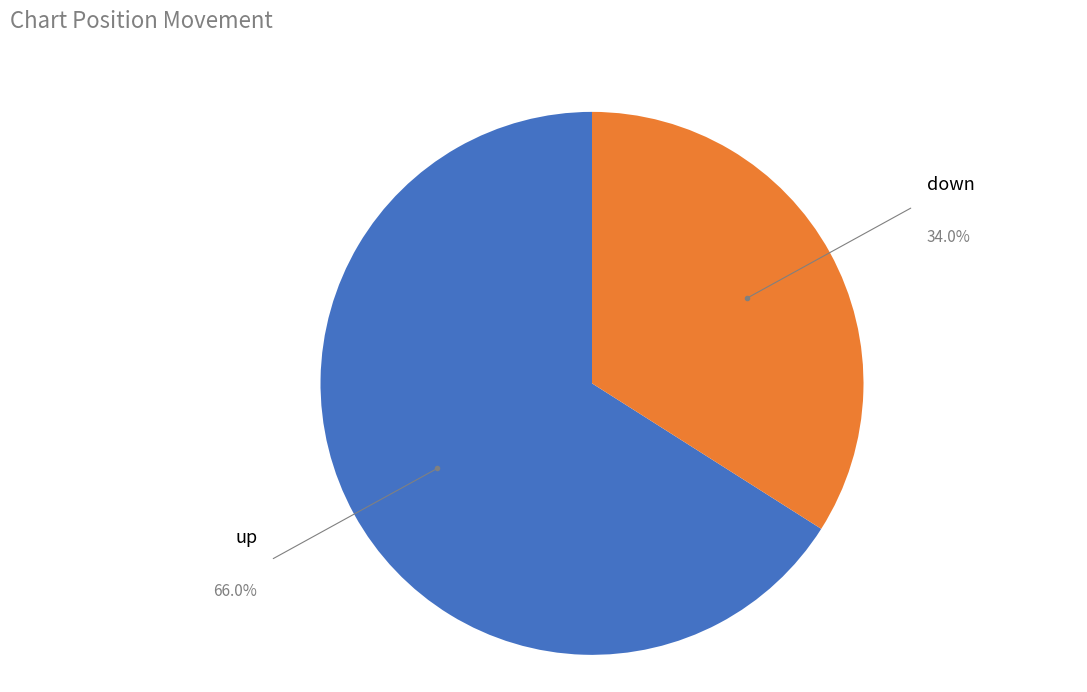

Approximately how many times larger is the value at down compared to up?

0.5